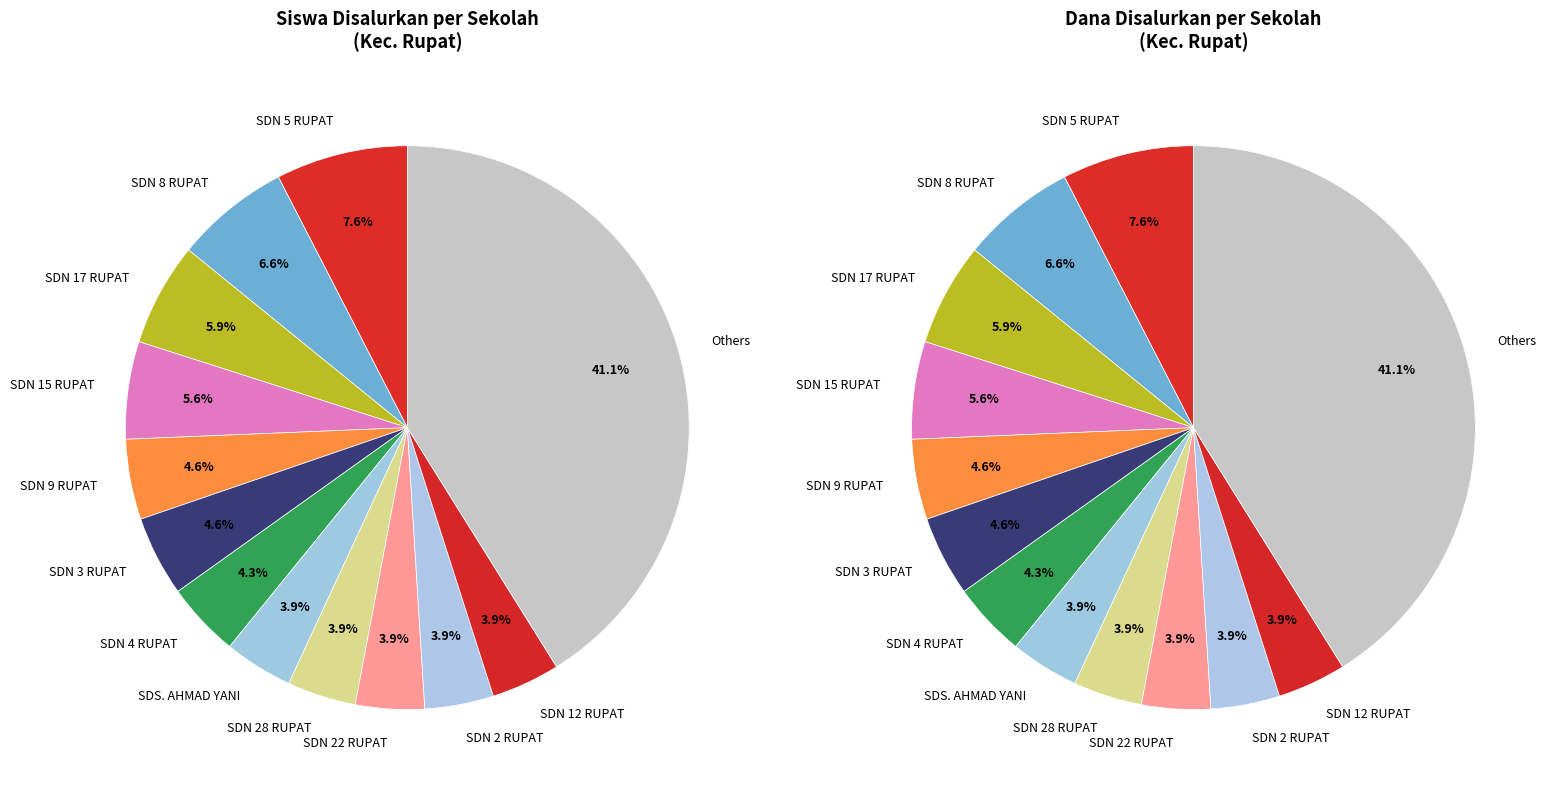

Does SDN 27 RUPAT represent more than half of the total?

No